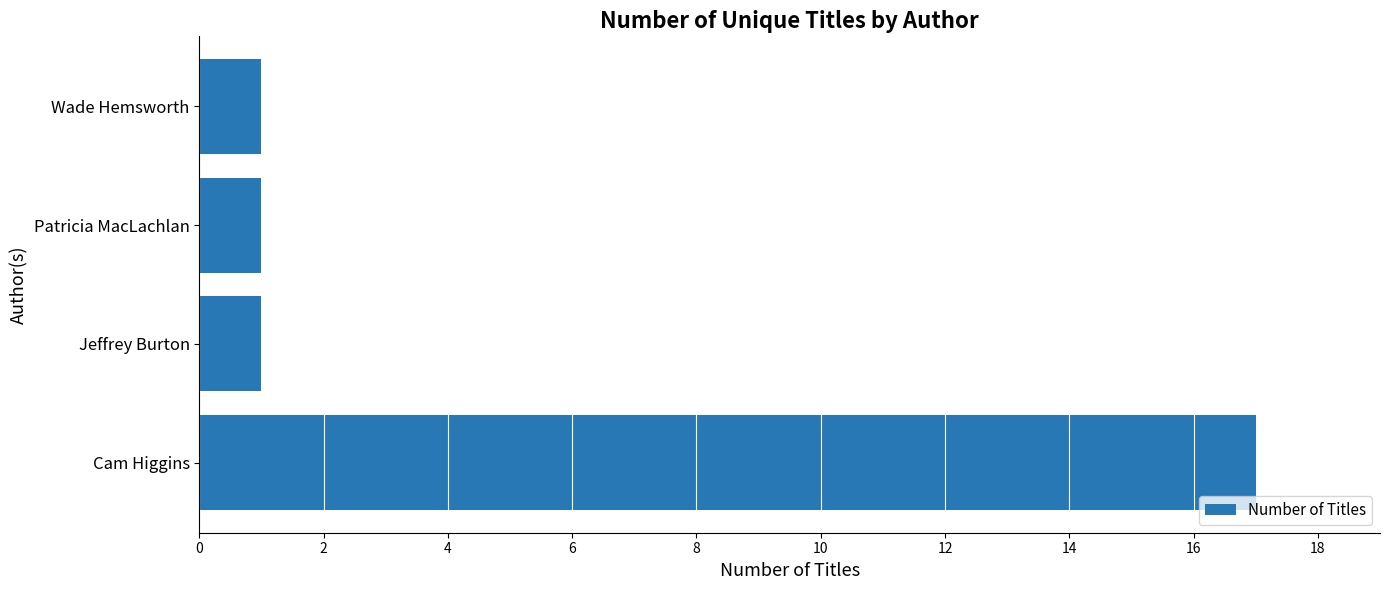

Is it true that the value at Wade Hemsworth is 1?

True